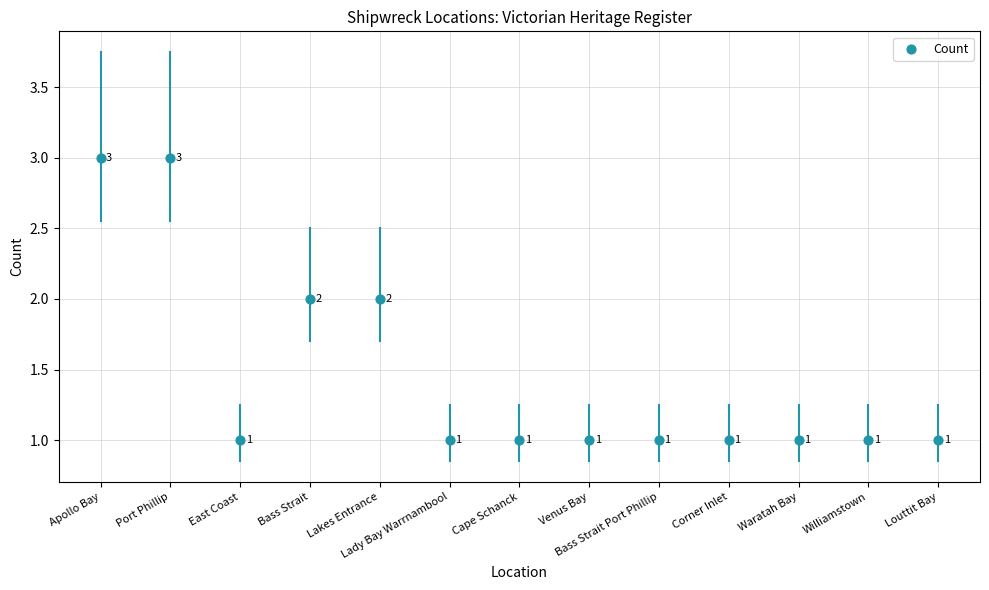

Count the number of points in this scatter plot.

13